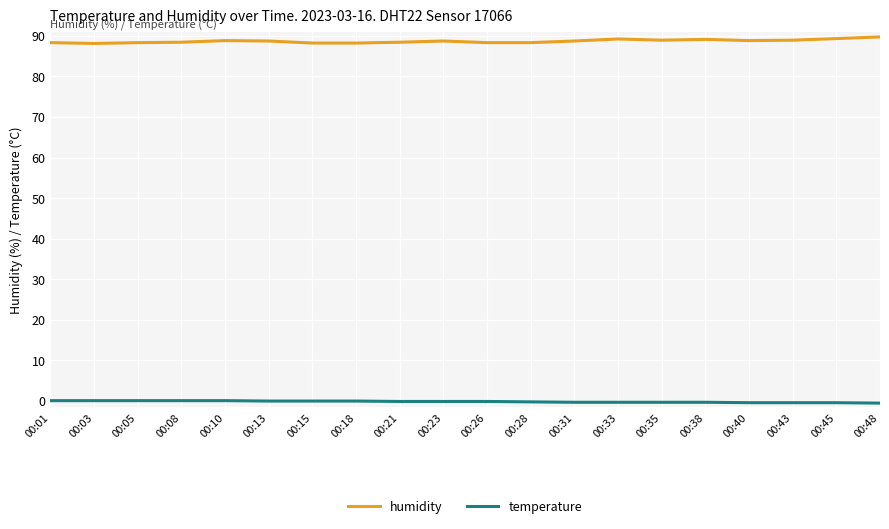

What is the minimum value shown in the chart?

-0.5